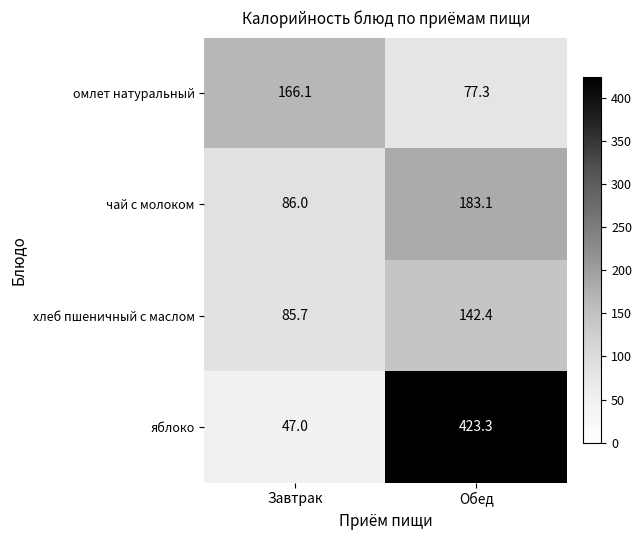

At which category is the sum across all series the highest?

Обед